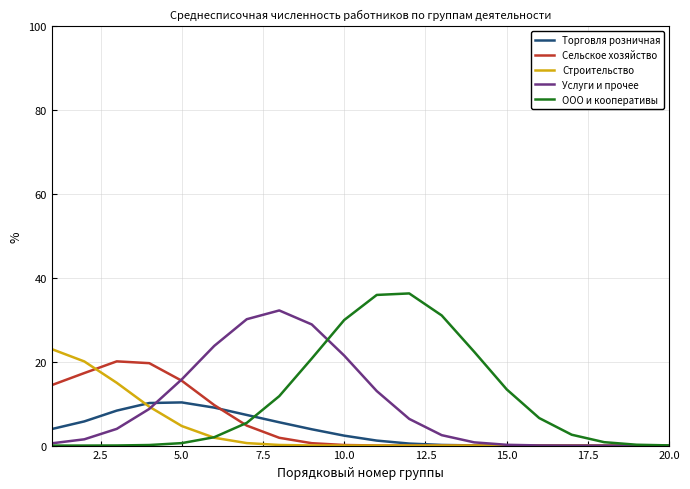

Is this an area chart (filled region under the line)?

No